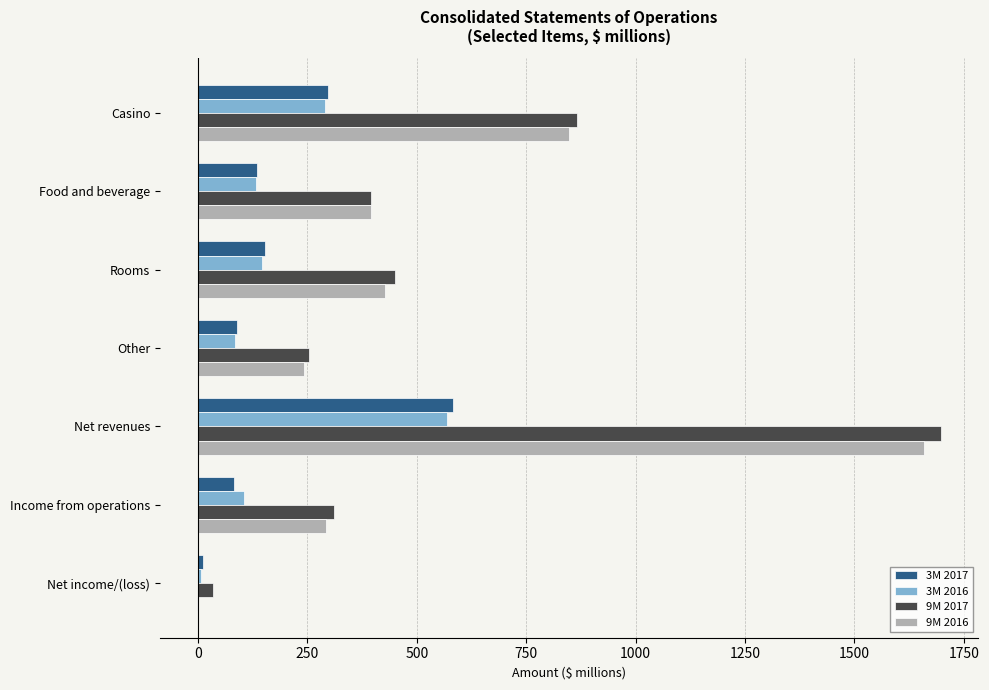

Between Rooms and Net revenues, which series saw the biggest shift?

9M 2017